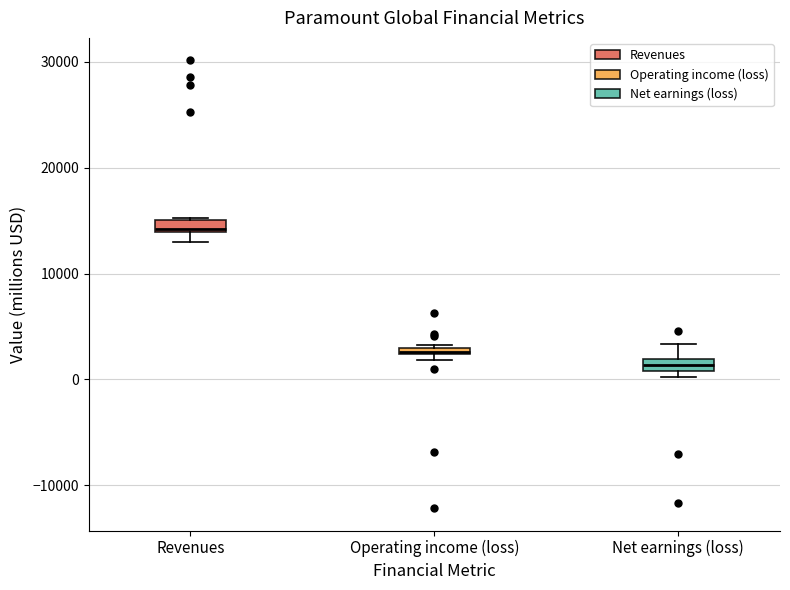

Where is the upper edge of the box for Revenues on the y-axis? The values are not printed on the chart, so give them approximately, as read against the axis.

15000